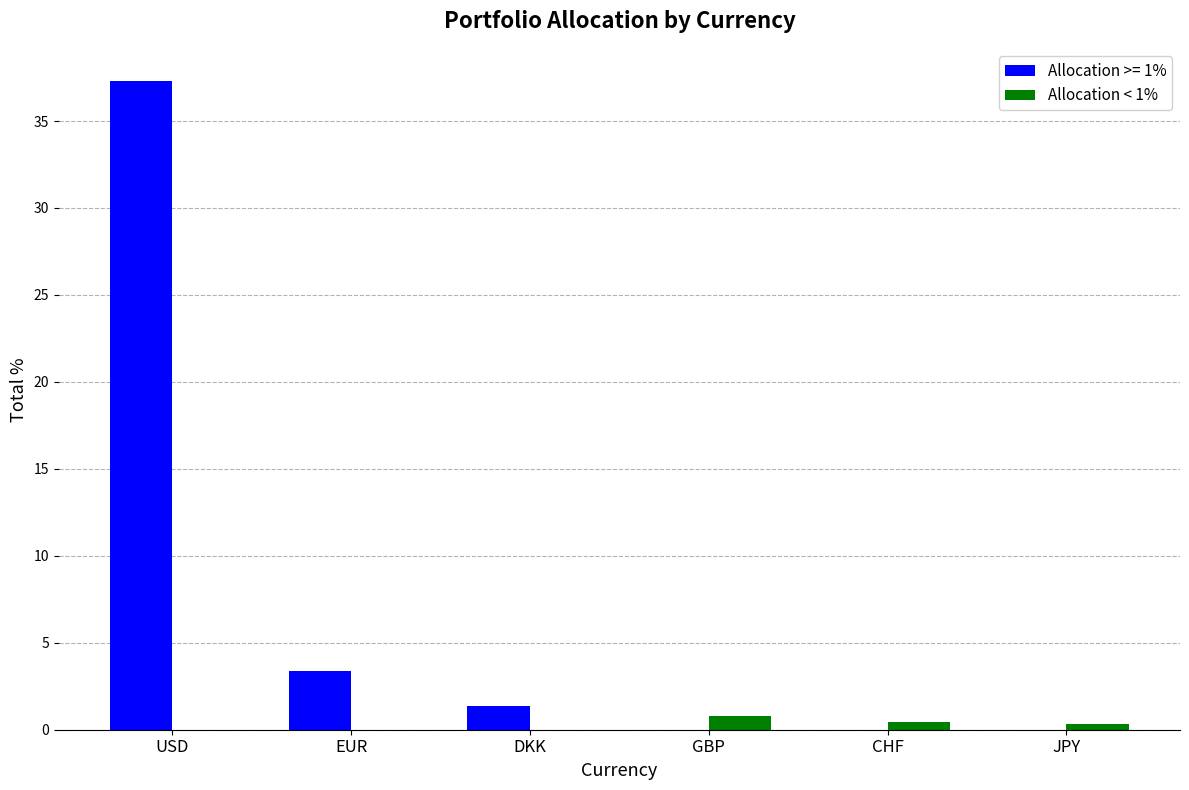

The value of Allocation >= 1% at GBP is 0.0. True or false?

True